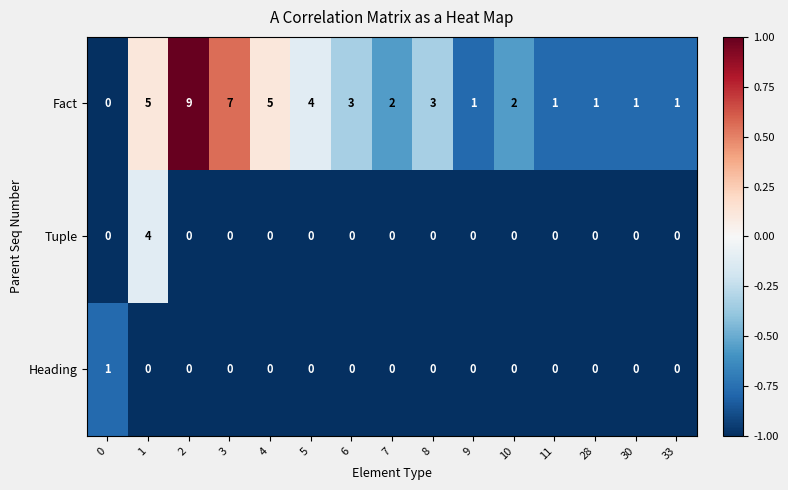

The value of Fact at 8 is 3. True or false?

True